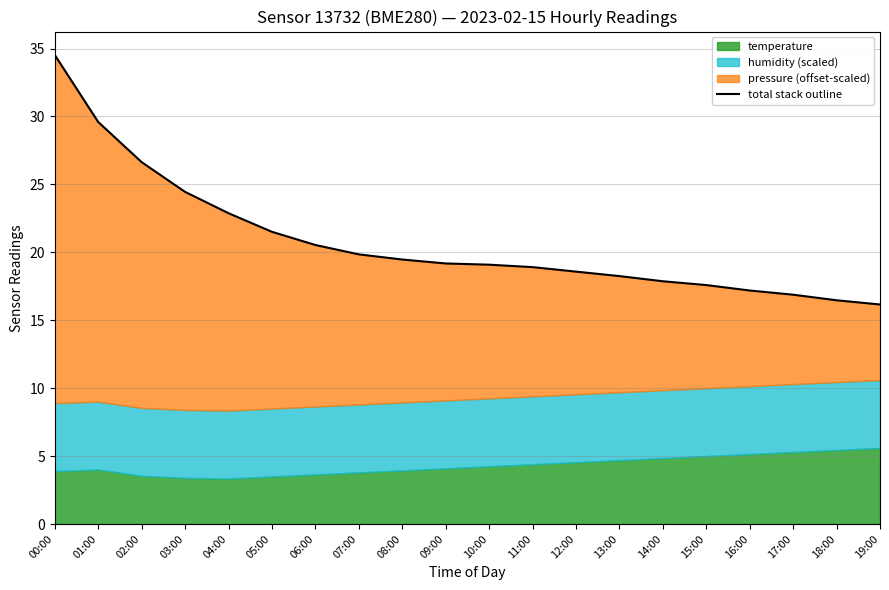

The value at 09:00 is 28.1. True or false?

False